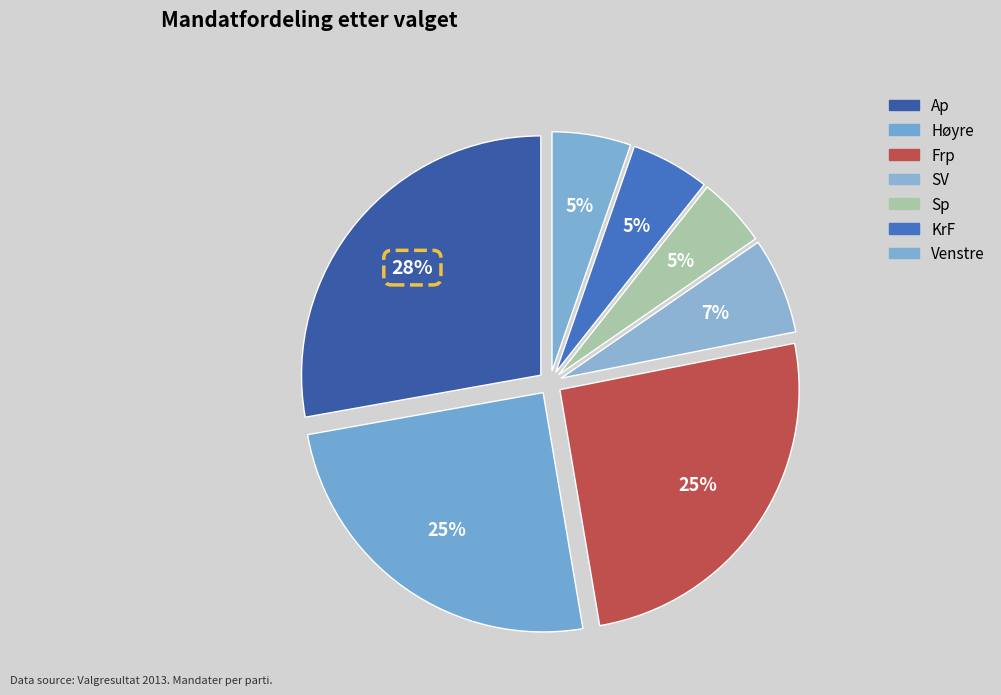

To the nearest percent, what is the difference between the largest and smallest slice percentages?

23%